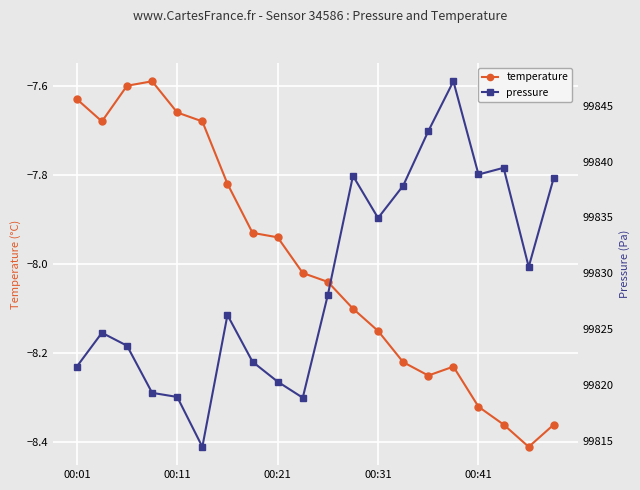

Rank the series at 14 from highest to lowest value.

pressure, temperature